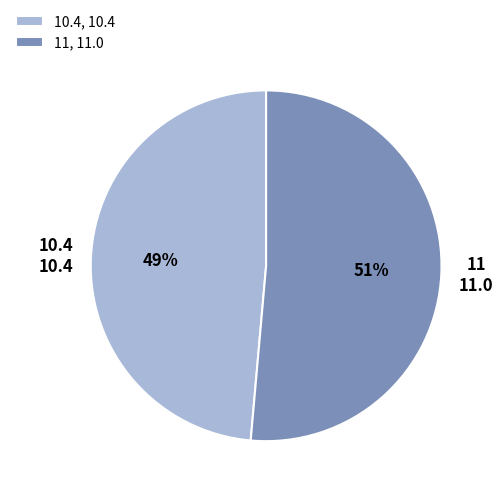

Combined, do 10.4 and 11 account for over 50%?

Yes